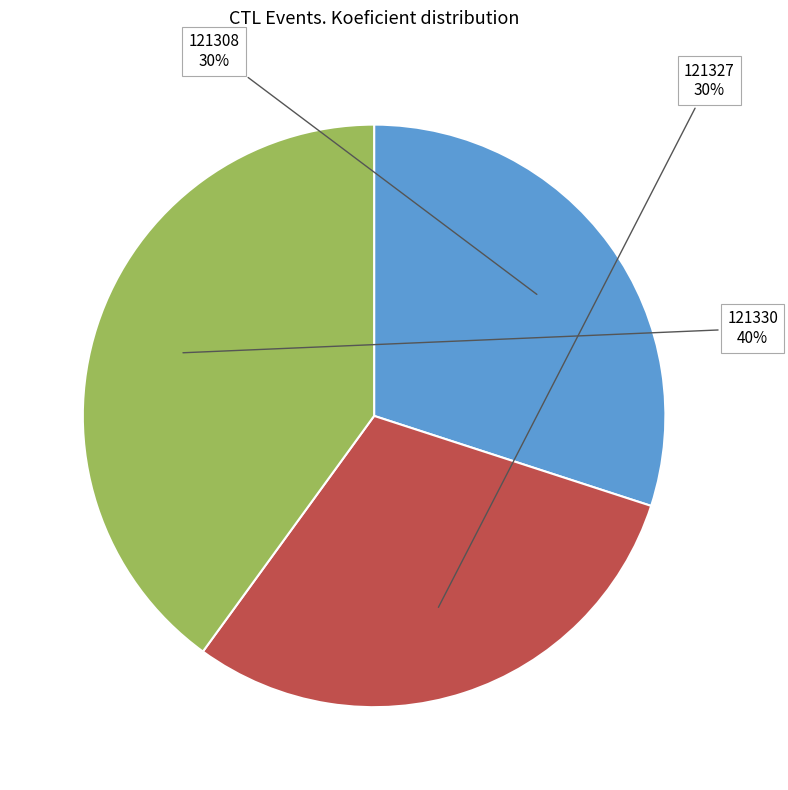

To the nearest percent, what is the difference between the largest and smallest slice percentages?

10%